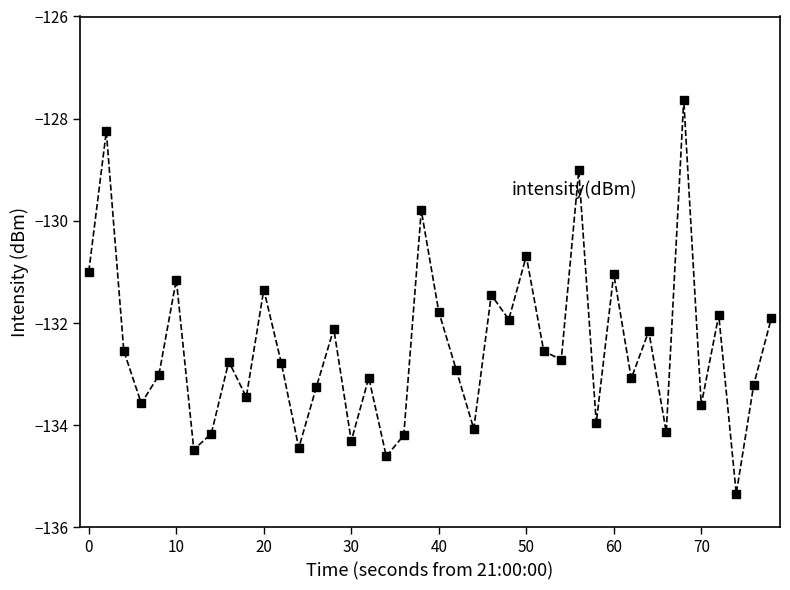

What is the minimum value shown in the chart?

-135.3